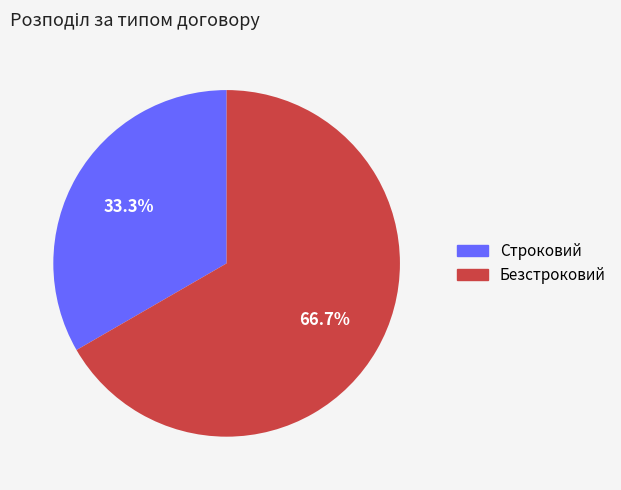

To the nearest percent, what percentage of the pie is Строковий?

33%